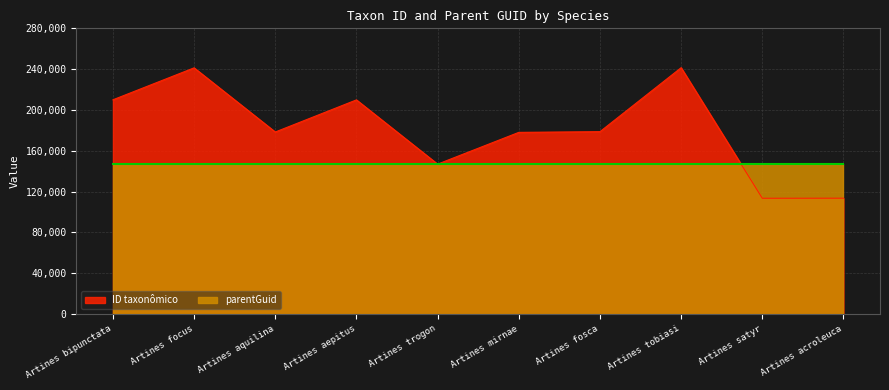

How many interior local peaks (higher than both neighbors) does the data have?

3